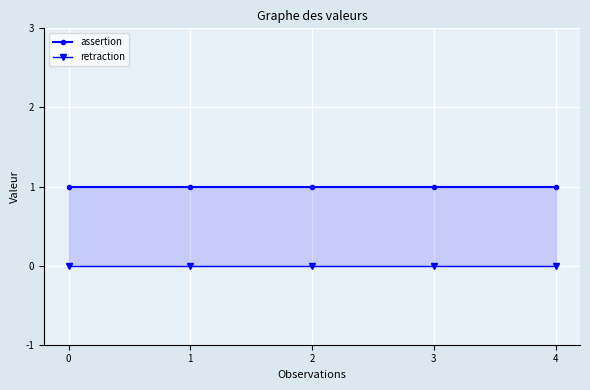

True or false: assertion has more than 0 points higher than both neighbors.

False